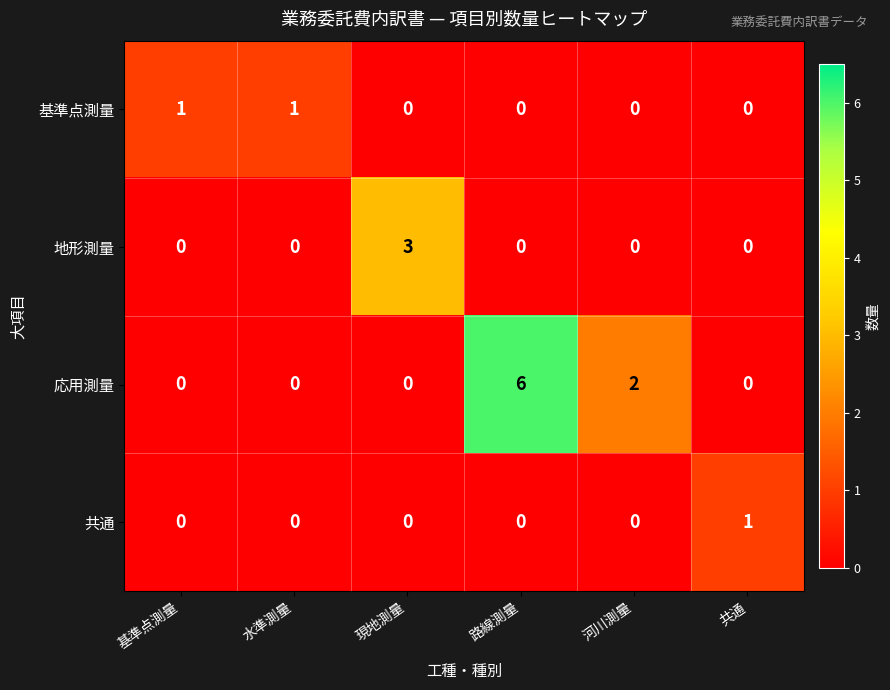

Which series changed the most between 路線測量 and 共通?

応用測量